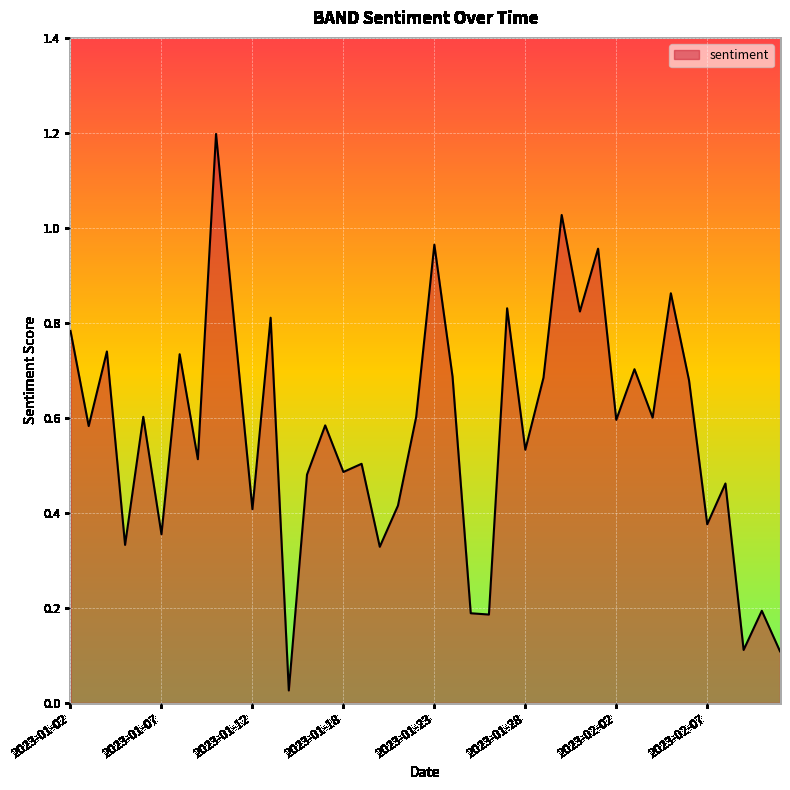

What is the difference between the maximum and minimum values?

1.2